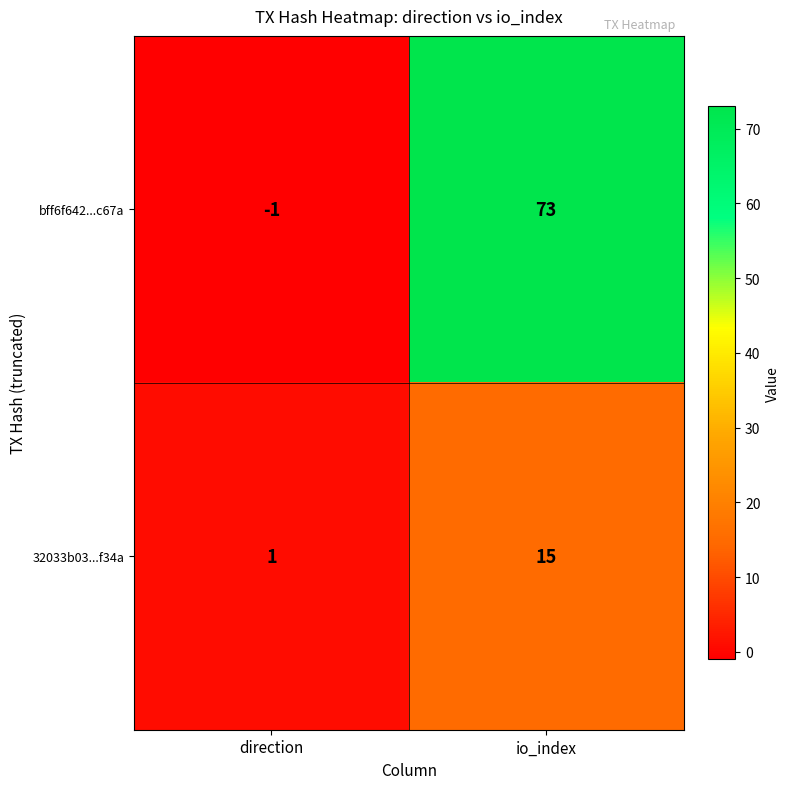

Which series has the largest total across all categories?

bff6f642...c67a